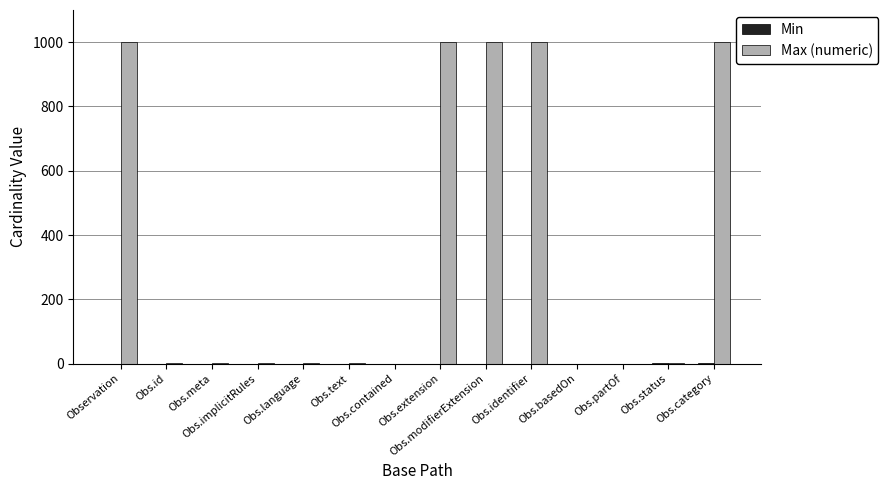

How many categories are shown in the chart?

14